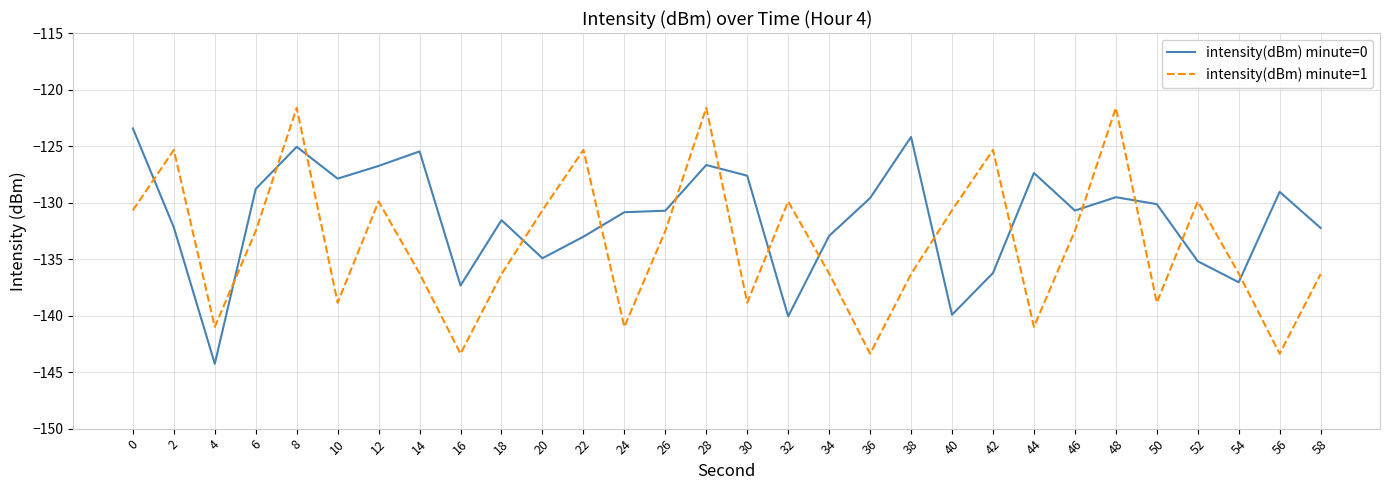

Between which two adjacent categories do intensity(dBm) minute=0 and intensity(dBm) minute=1 first intersect?

0 and 2